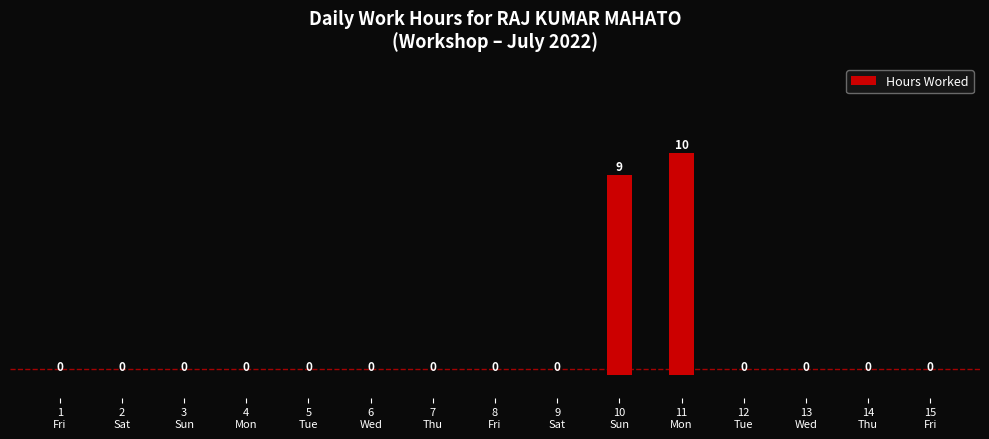

Which label corresponds to the largest value in the chart?

11
Mon